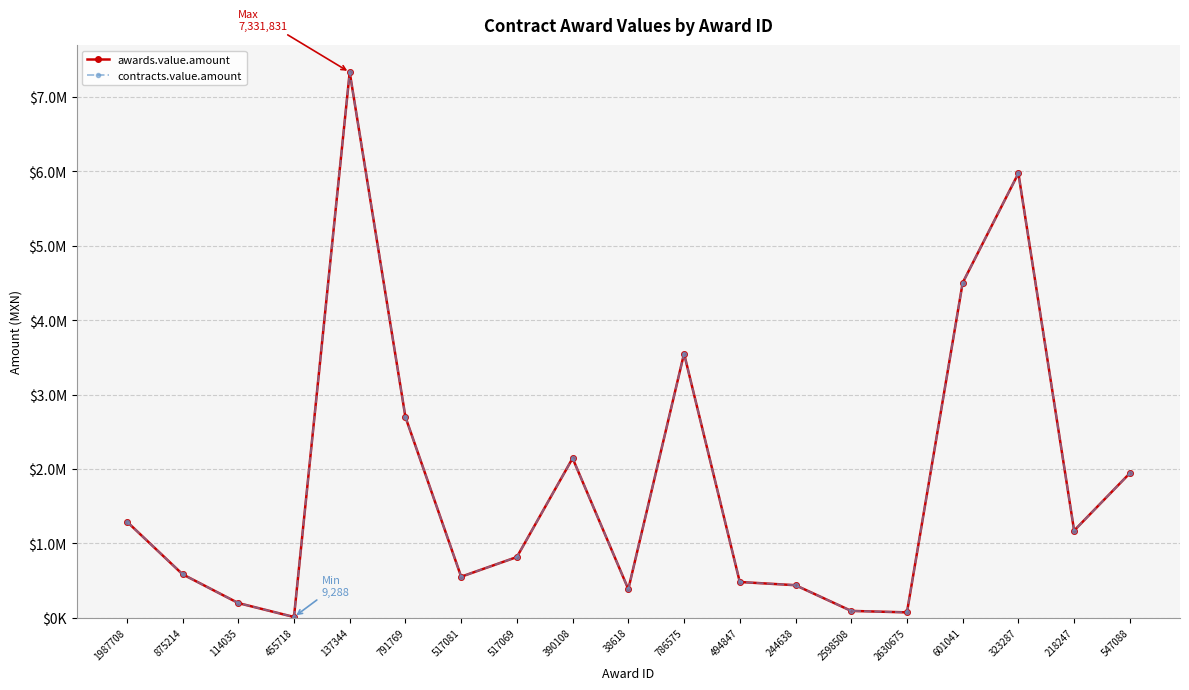

What is the total value across all series at 455718?

18576.4